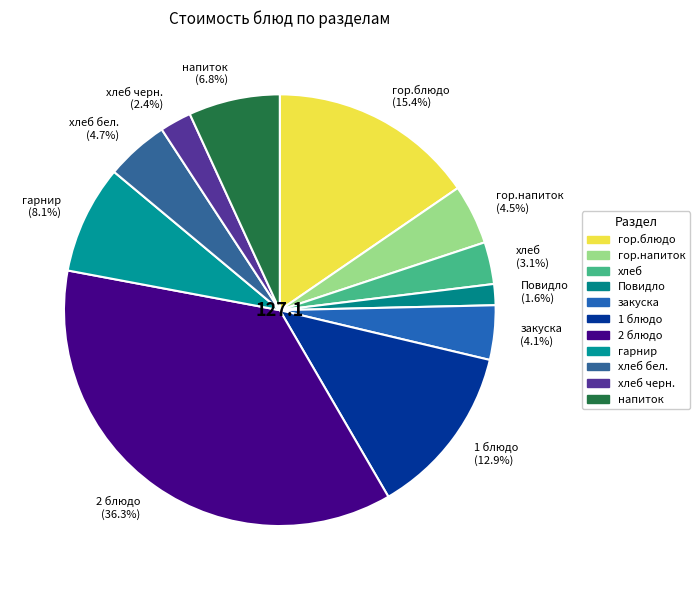

Which has a higher value, хлеб (3.1%) or гор.блюдо (15.4%)?

гор.блюдо (15.4%)